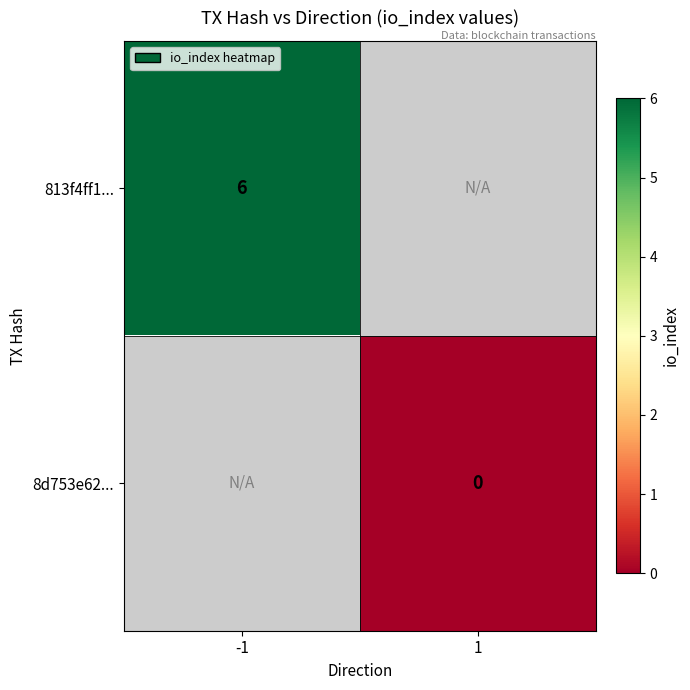

How many series are shown in this chart?

2